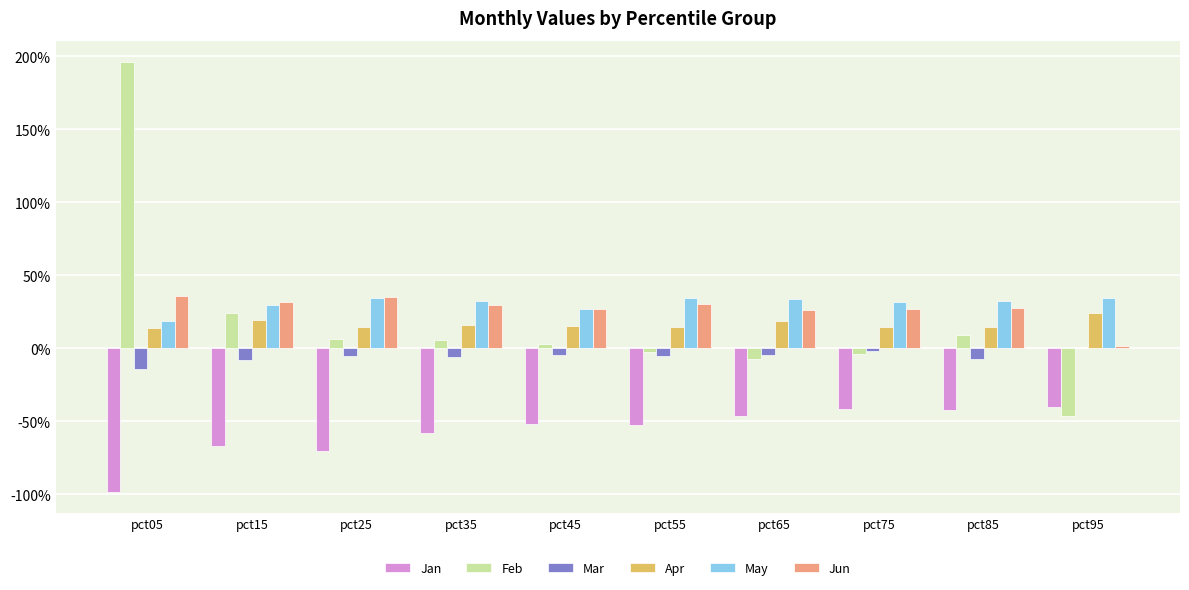

Reading left to right, transcribe all the data shown in this chart.

Jan: -1.0	-0.7	-0.7	-0.6	-0.5	-0.5	-0.5	-0.4	-0.4	-0.4
Feb: 2.0	0.2	0.1	0.1	0.0	-0.0	-0.1	-0.0	0.1	-0.5
Mar: -0.1	-0.1	-0.1	-0.1	-0.0	-0.1	-0.0	-0.0	-0.1	0.0
Apr: 0.1	0.2	0.1	0.2	0.2	0.1	0.2	0.1	0.1	0.2
May: 0.2	0.3	0.3	0.3	0.3	0.3	0.3	0.3	0.3	0.3
Jun: 0.4	0.3	0.3	0.3	0.3	0.3	0.3	0.3	0.3	0.0